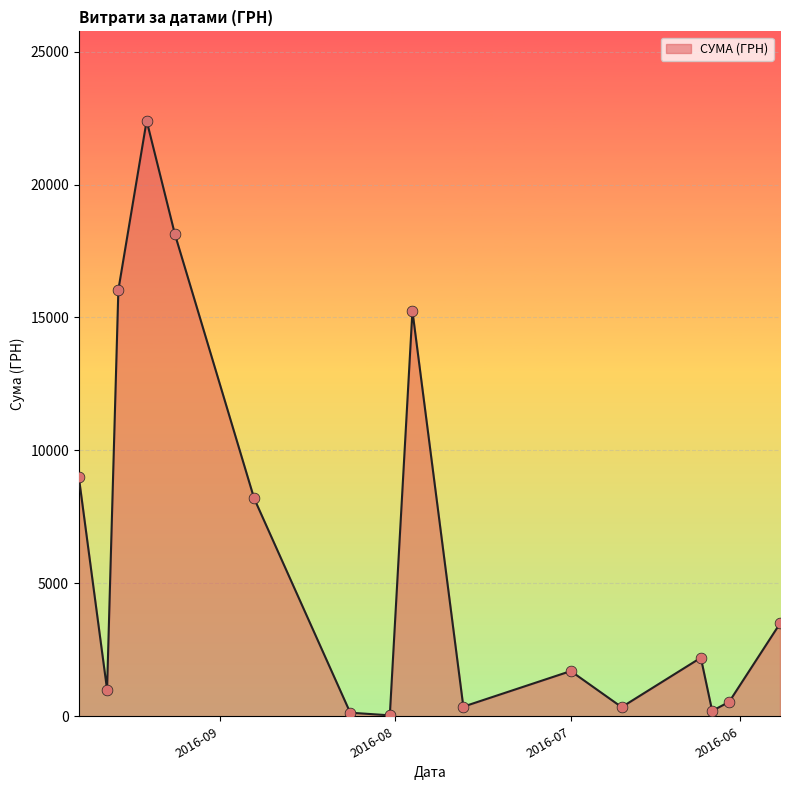

Which has a higher value, 14 or 15?

14